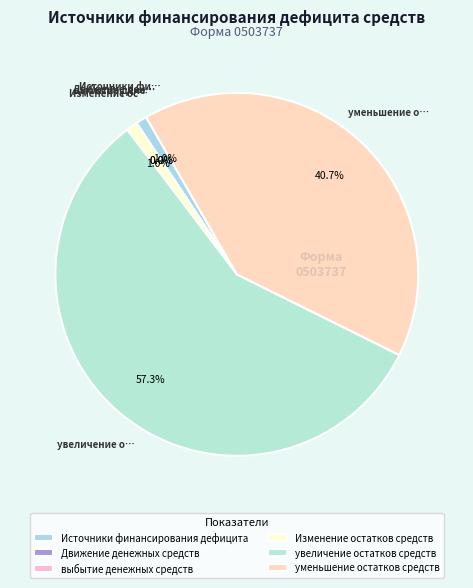

What is the largest slice in the pie chart?

увеличение остатков средств